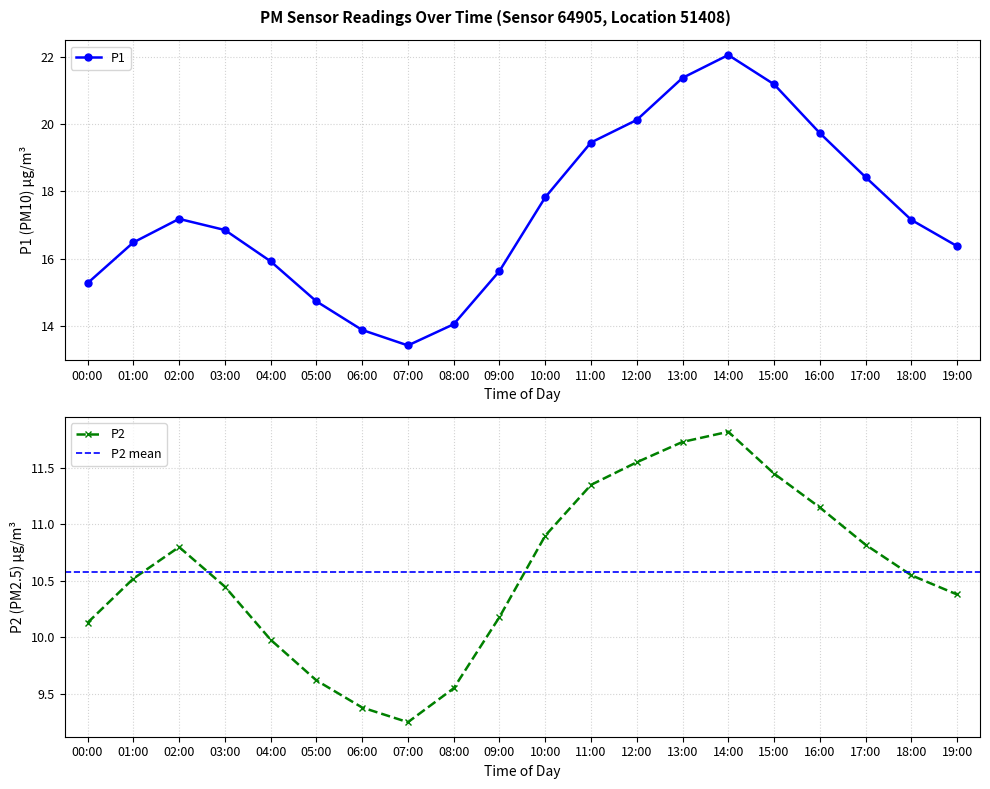

Is it true that P2 equals 10.9 at 10:00?

True